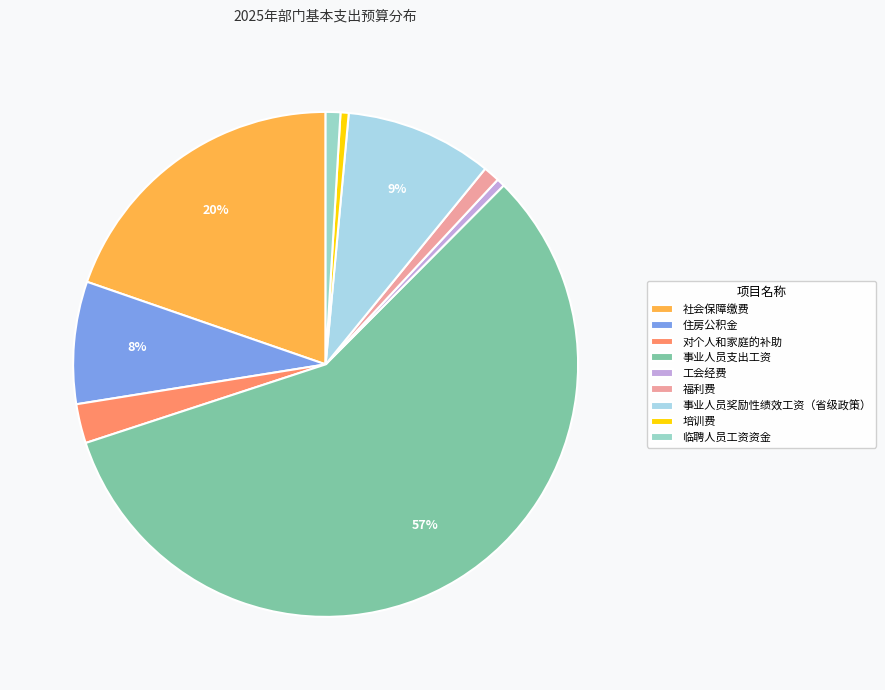

Count the number of slices in the pie.

9